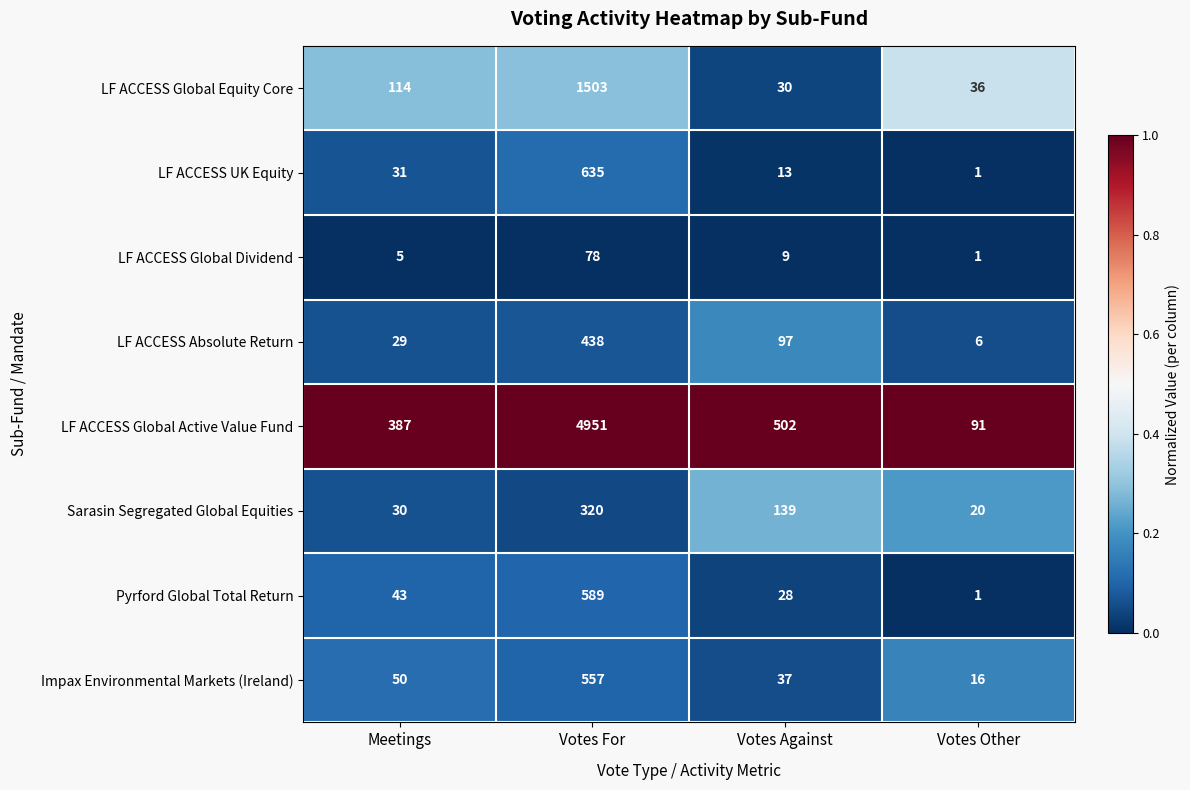

Count the number of data series in this chart.

8